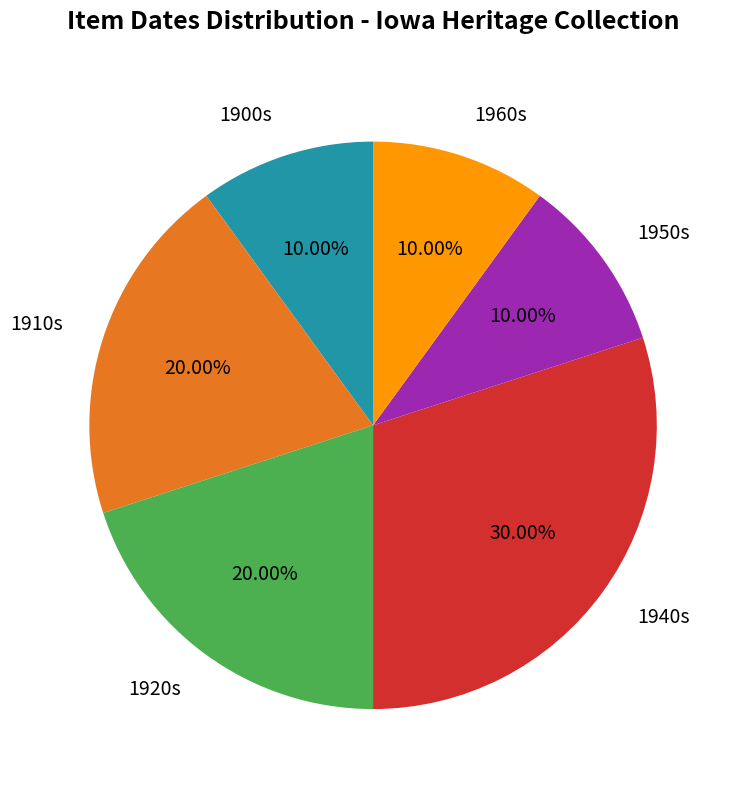

Which category has the biggest portion of the pie?

1940s